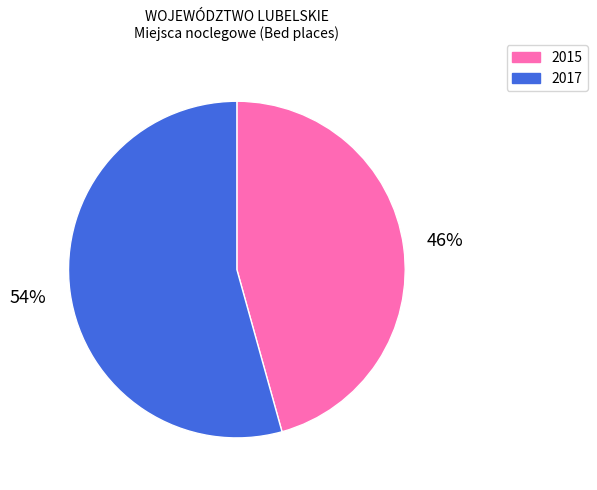

Count the number of slices in the pie.

2